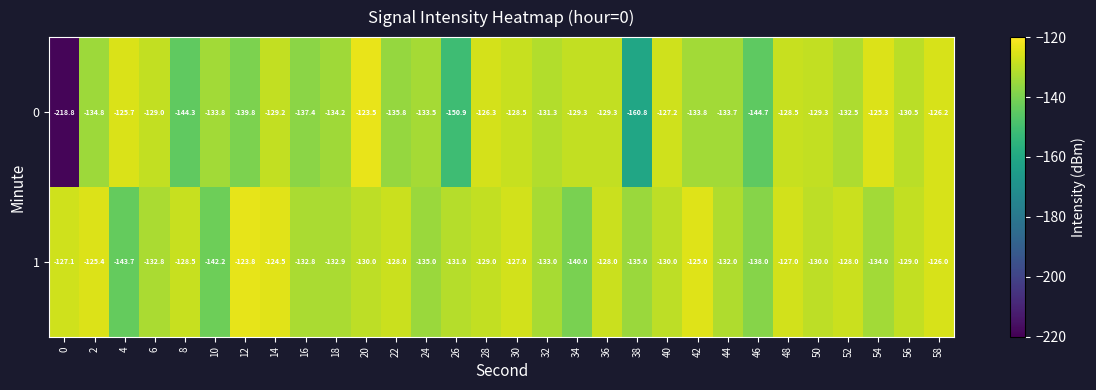

List the series in order of their peak value, highest first.

0, 1